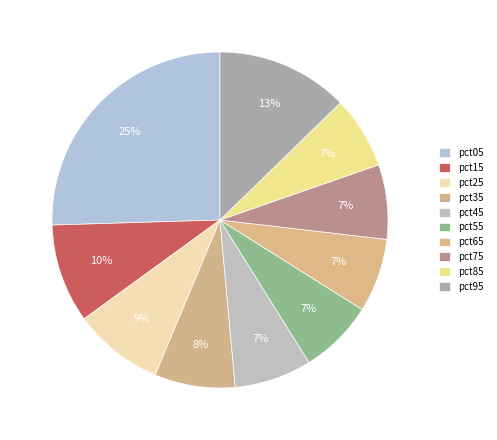

What percentage is the pct15 slice, to the nearest percent?

10%